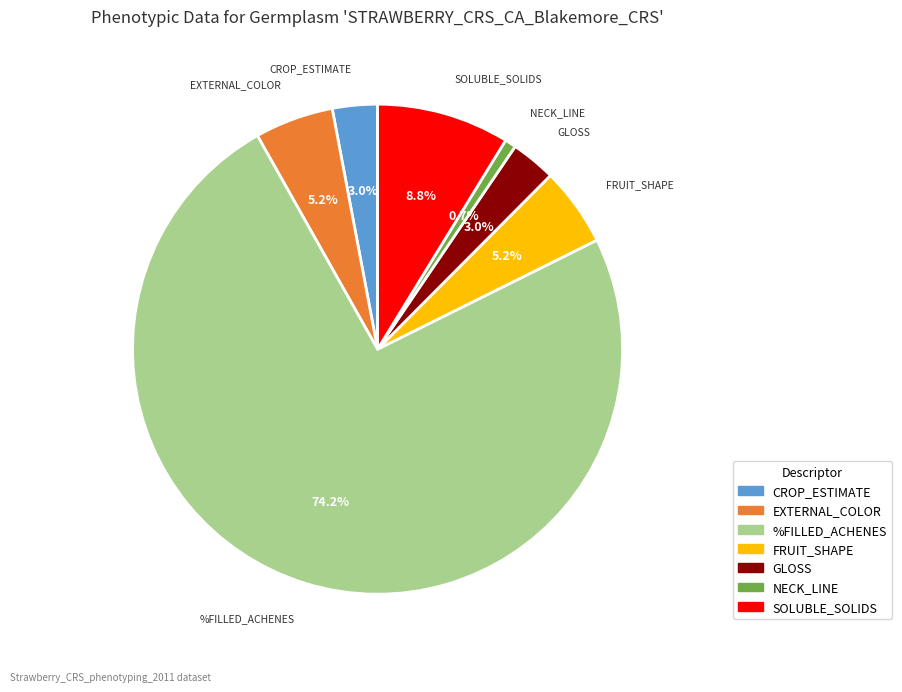

How many segments does this pie chart have?

7